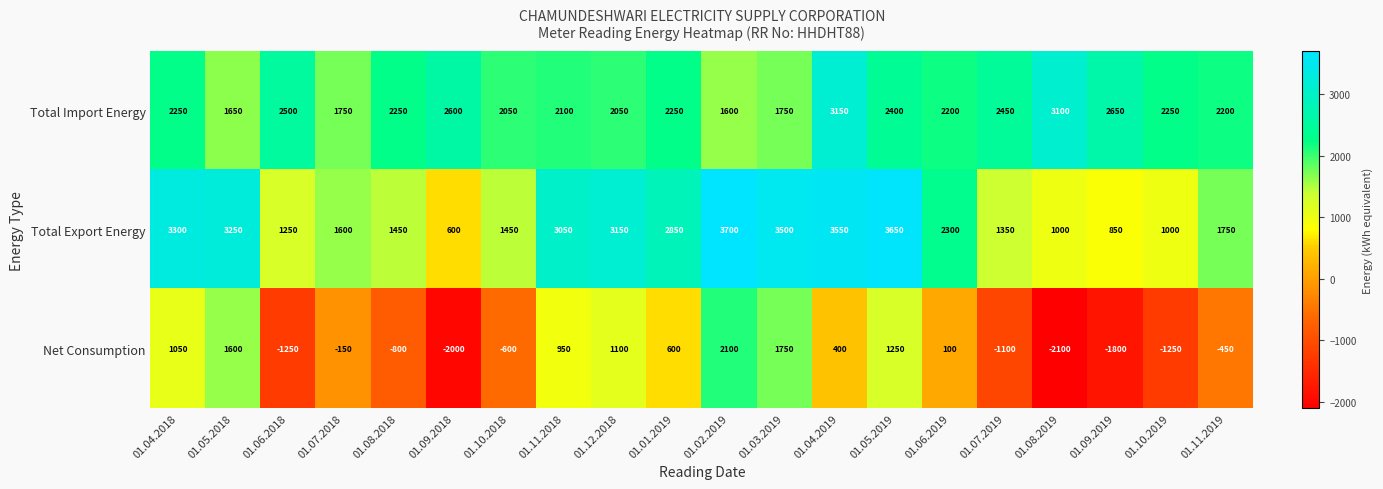

Where is Total Import Energy nearest to the value 2375?

01.05.2019